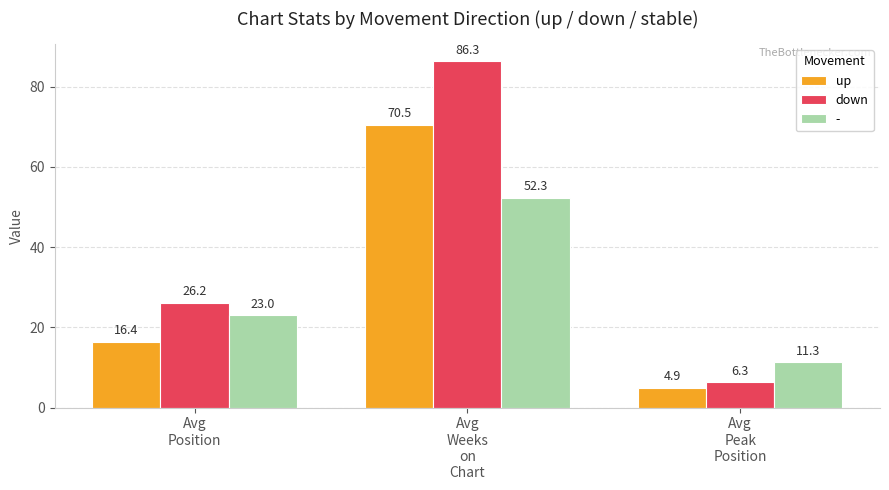

Where does the down series first go above 26?

Avg
Position